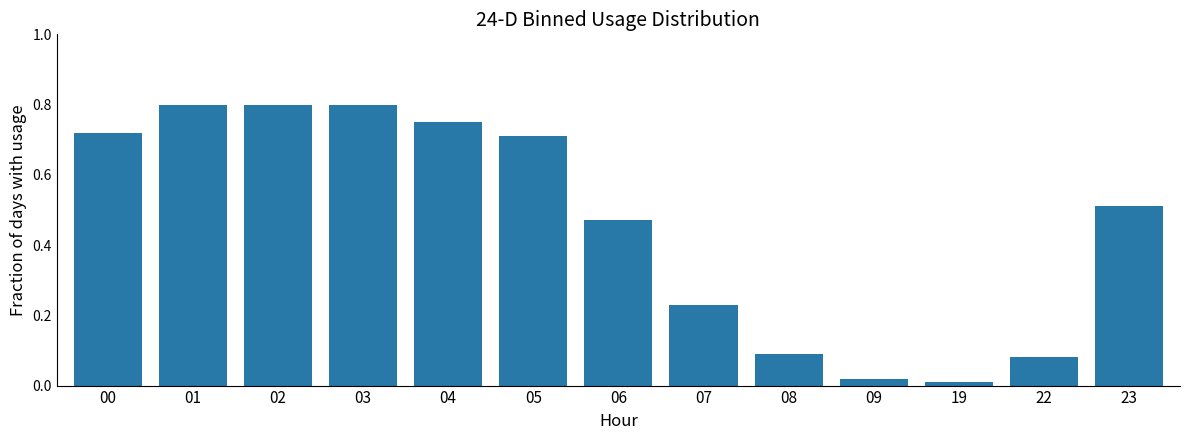

True or false: the data shows 0.4 at 04.

False